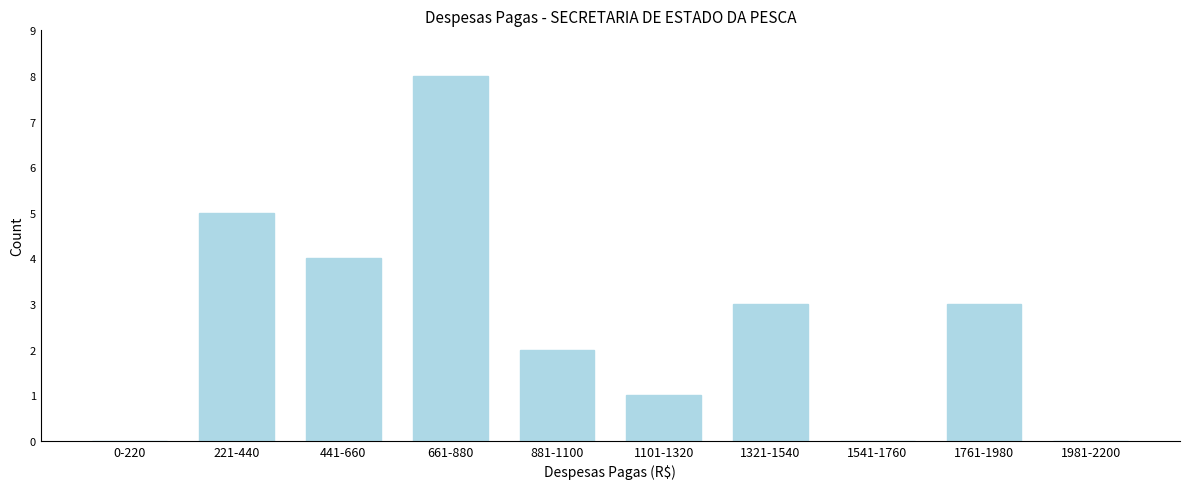

Reading right to left, list all the values displayed in this chart.

1981-2200=0	1761-1980=3	1541-1760=0	1321-1540=3	1101-1320=1	881-1100=2	661-880=8	441-660=4	221-440=5	0-220=0